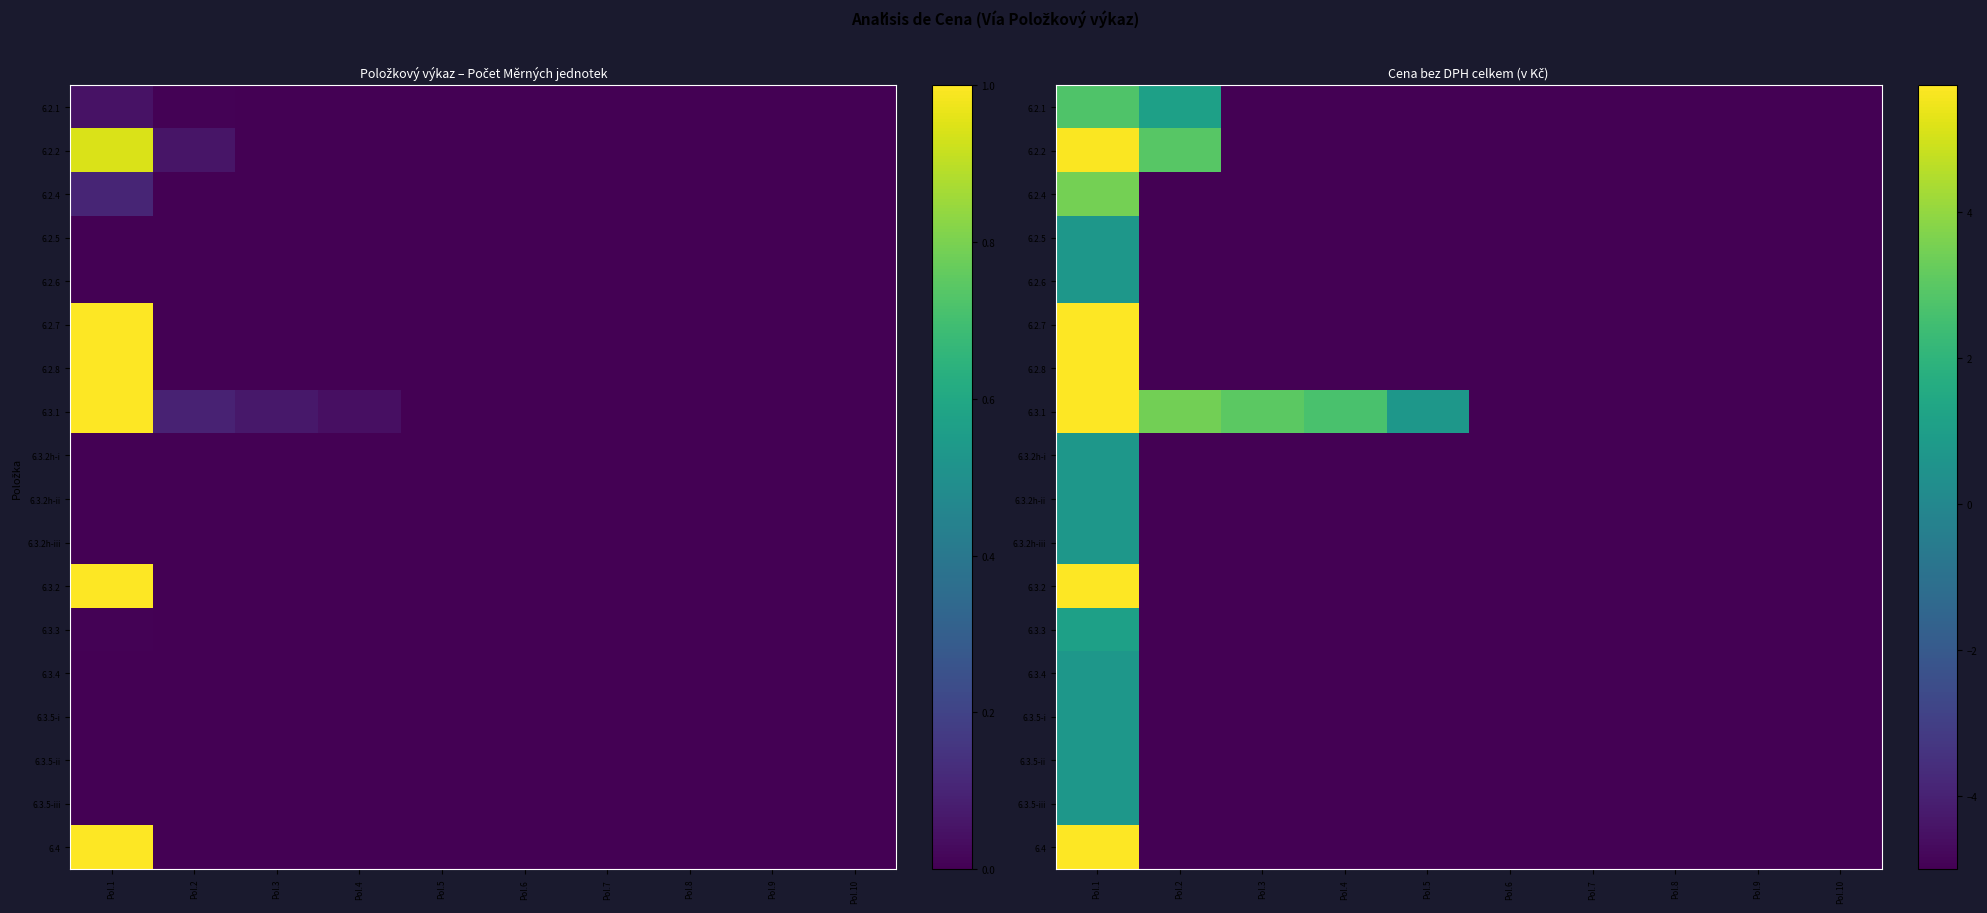

What is the maximum value shown in the chart?

5.7